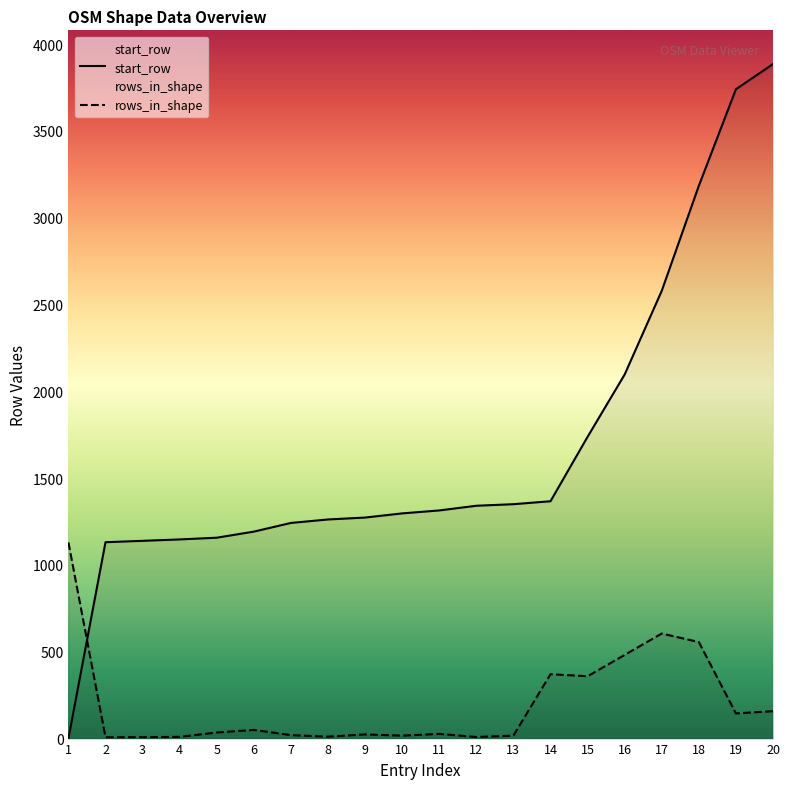

Reading left to right, what are all the values shown in this chart?

start_row: 1=1	2=1131	3=1139	4=1147	5=1157	6=1192	7=1242	8=1262	9=1273	10=1297	11=1314	12=1341	13=1350	14=1367	15=1738	16=2097	17=2579	18=3184	19=3740	20=3885
rows_in_shape: 1=1130	2=8	3=8	4=10	5=35	6=50	7=20	8=11	9=24	10=17	11=27	12=9	13=17	14=371	15=359	16=482	17=605	18=556	19=145	20=158